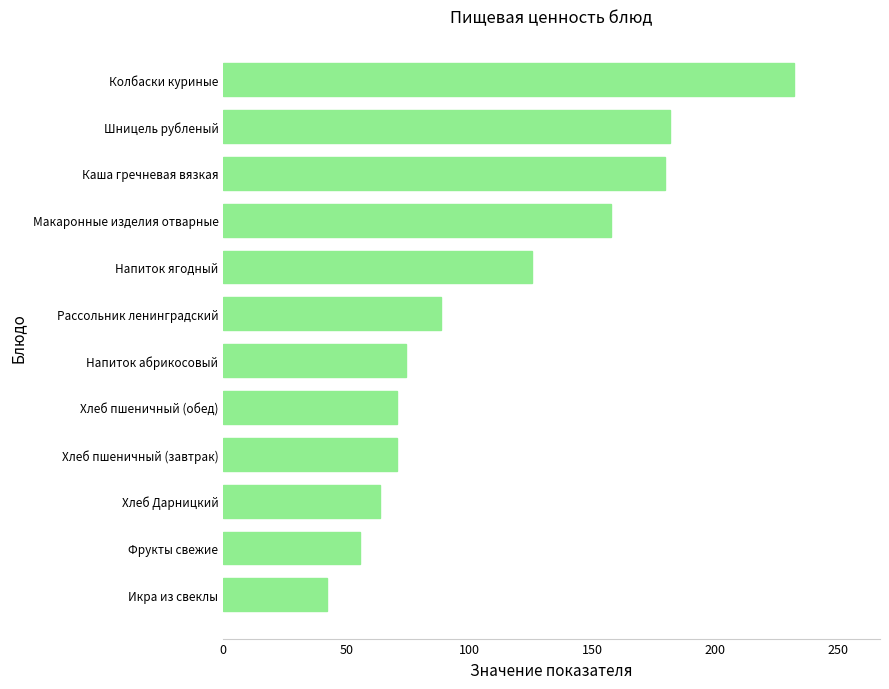

Where is the data nearest to the value 137?

Напиток ягодный